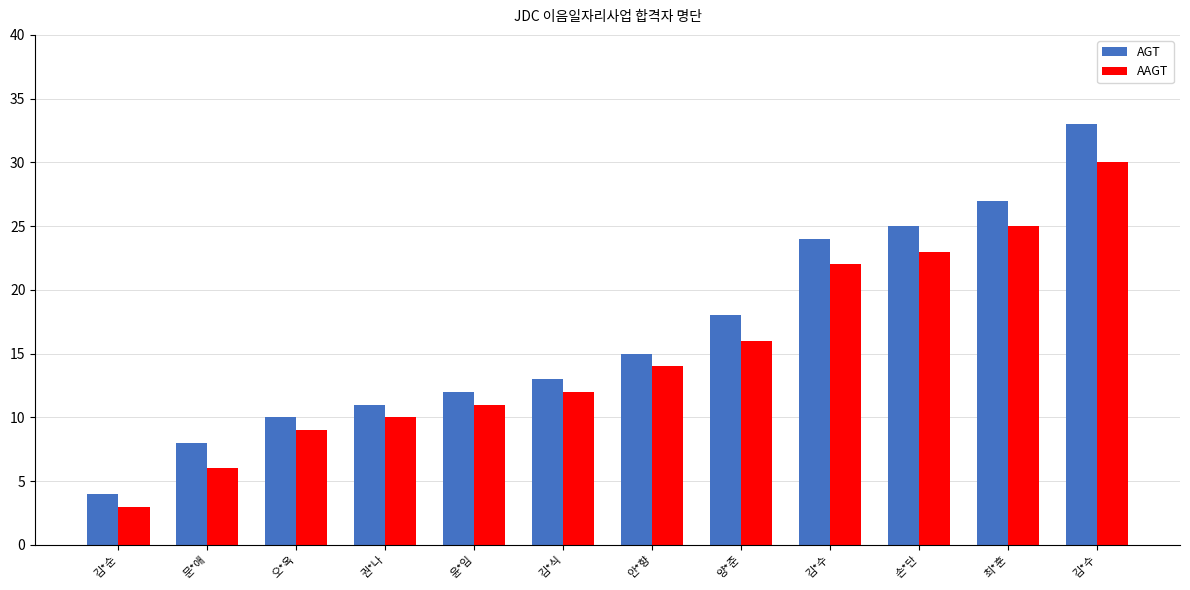

How many bars are there in each group?

2